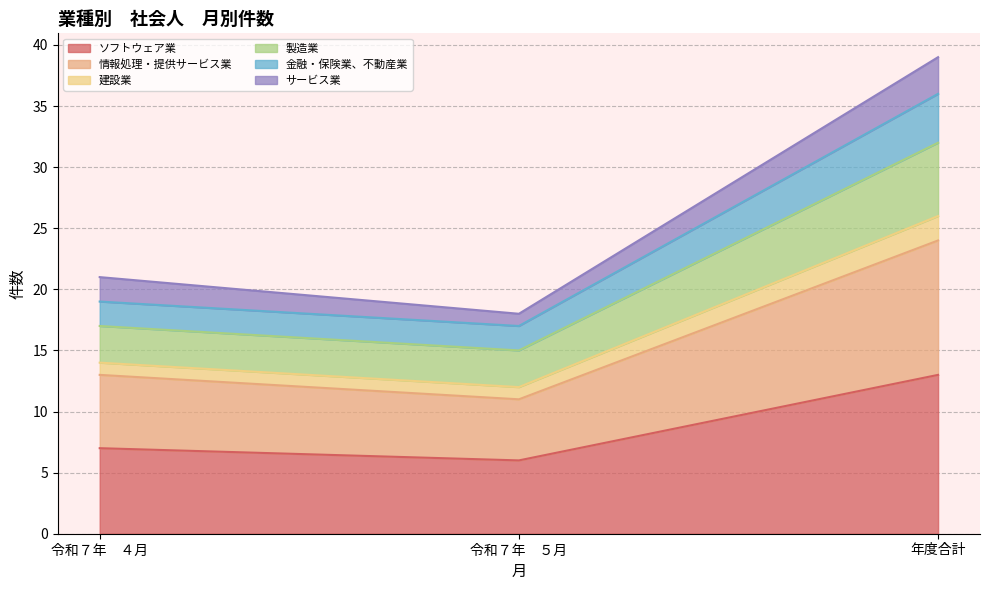

The value of ソフトウェア業 at 年度合計 is 13. True or false?

True